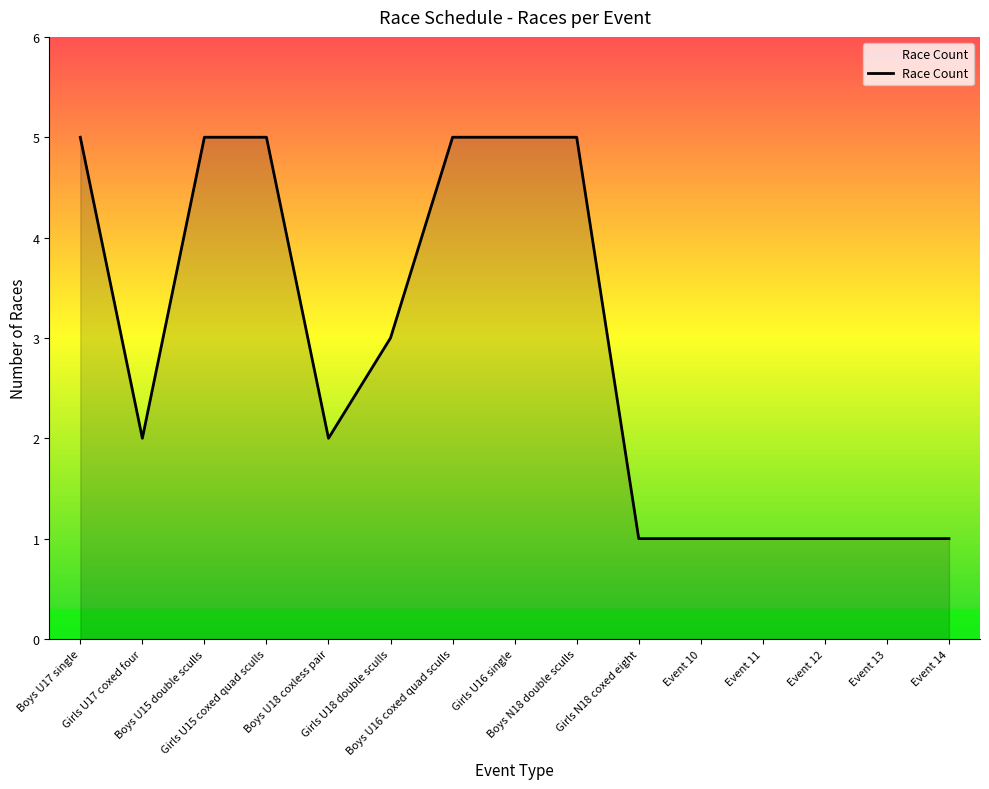

Where does the data first go above 2?

Boys U17 single